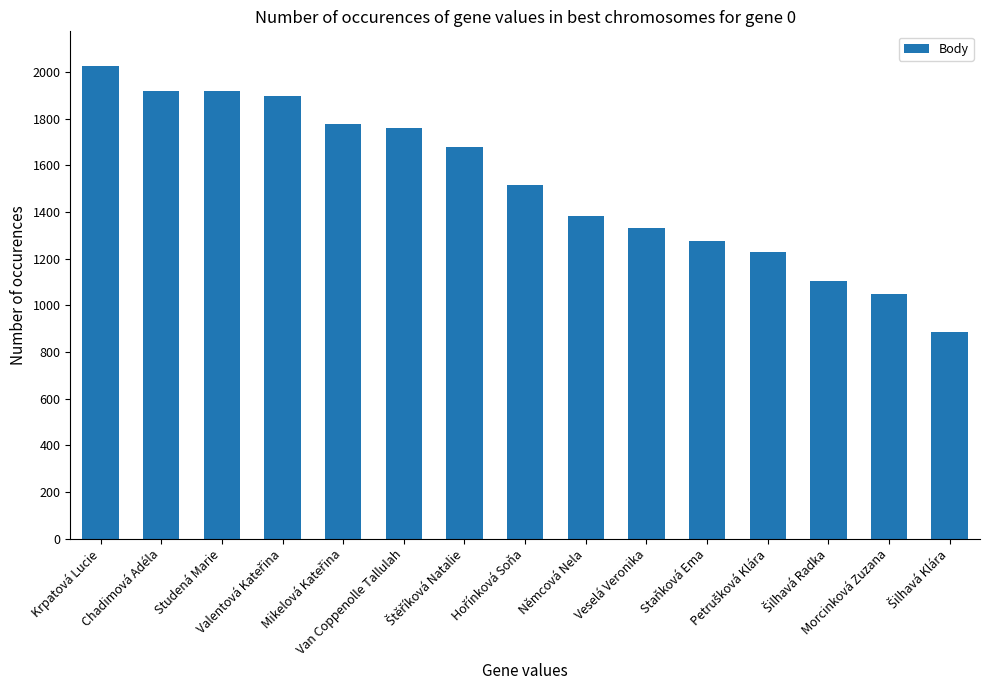

Between Krpatová Lucie and Studená Marie, which is larger?

Krpatová Lucie